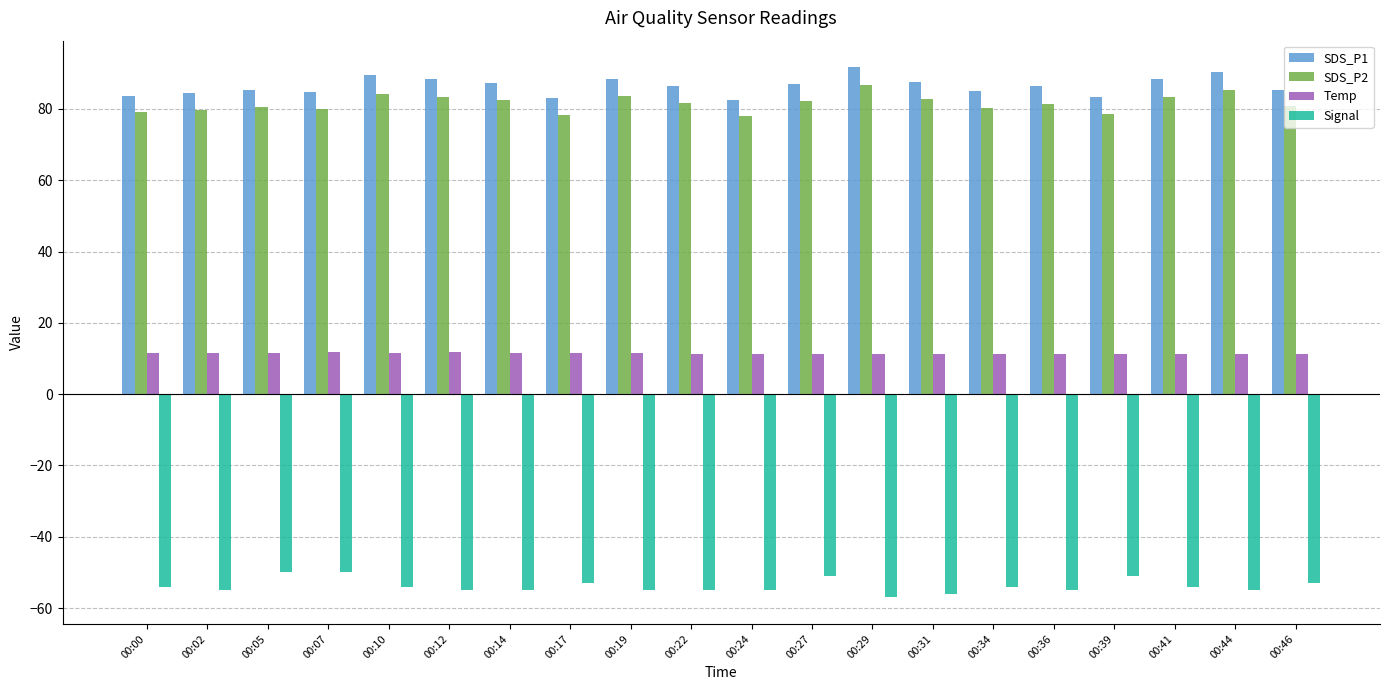

What is the smallest value displayed?

-57.0